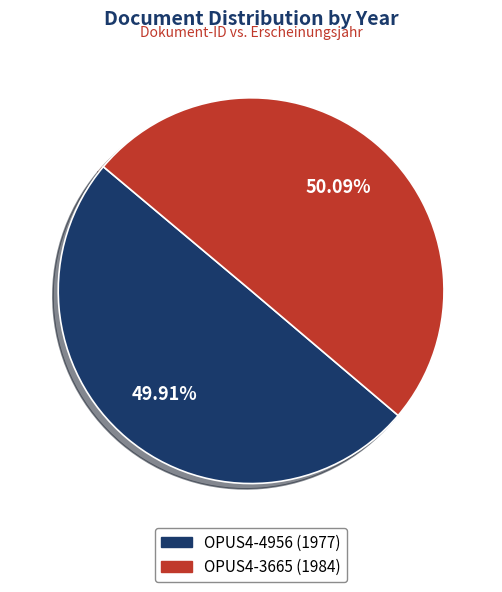

Is there any slice that represents more than half of the pie?

Yes